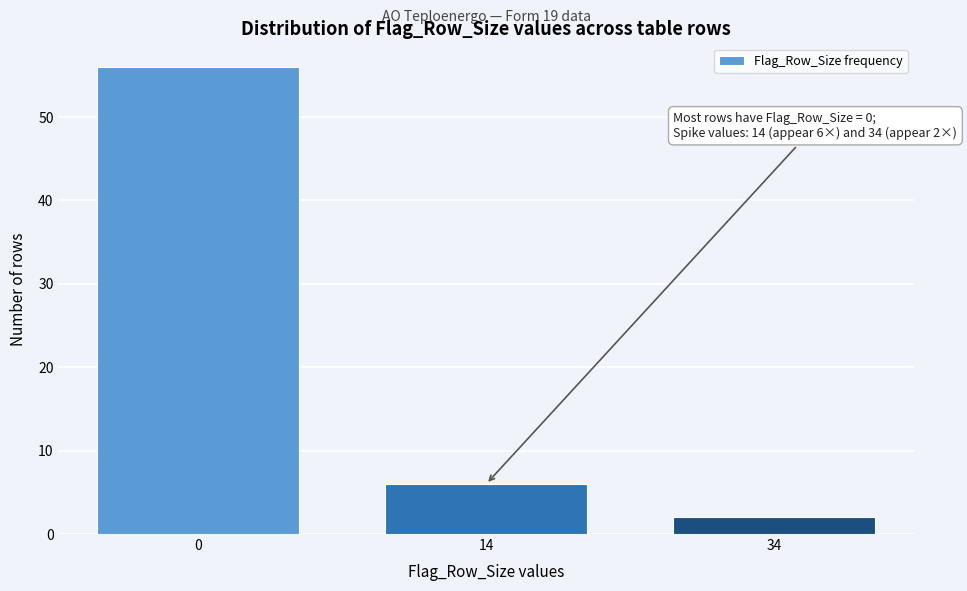

Reading left to right, list all the values displayed in this chart.

0=56	14=6	34=2